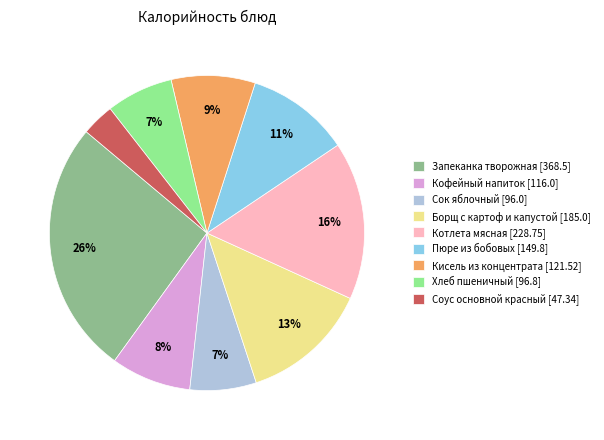

True or false: Кисель из концентрата [121.52] accounts for 21% of the total.

False